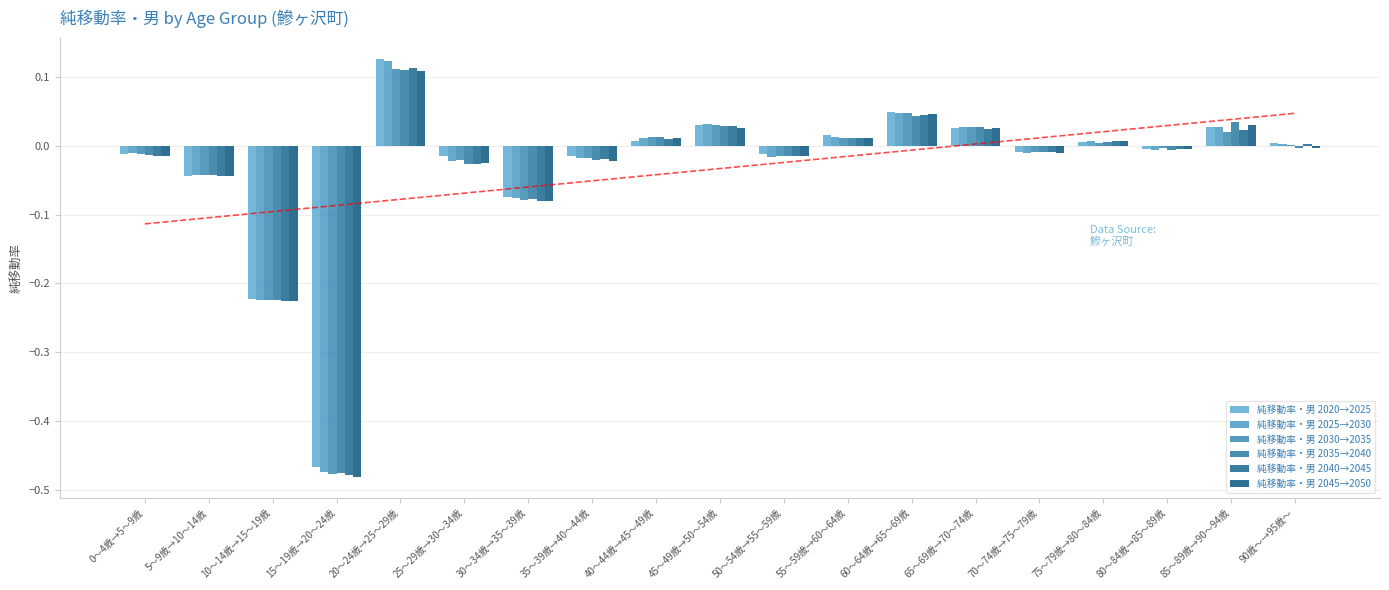

What is the smallest value displayed?

-0.5